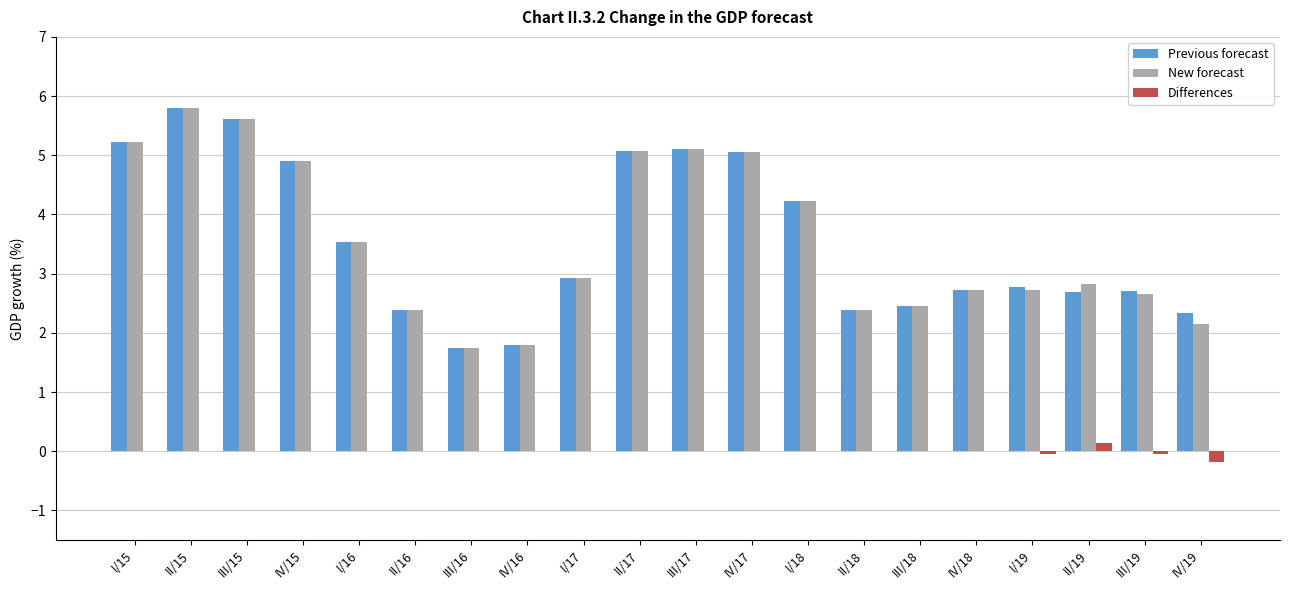

True or false: Previous forecast has a value of 2.7 at III/19.

True